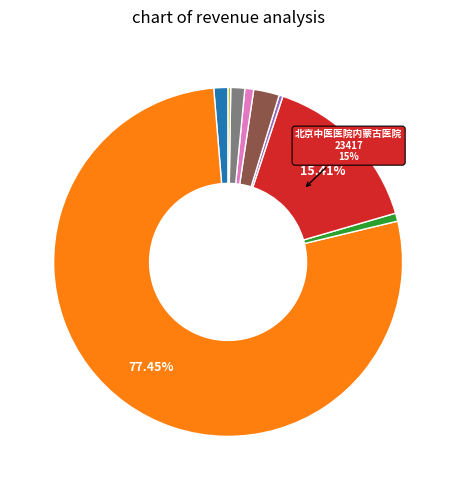

Is there a majority slice in this chart?

Yes